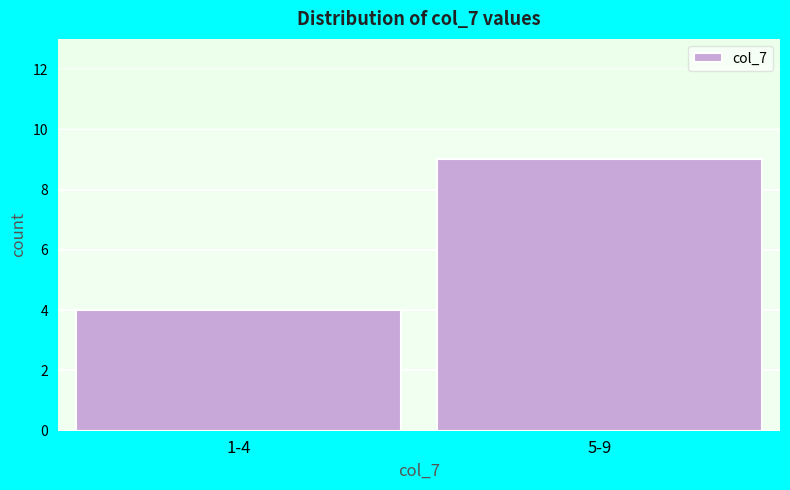

Reading left to right, what are all the values shown in this chart?

1-4=4	5-9=9